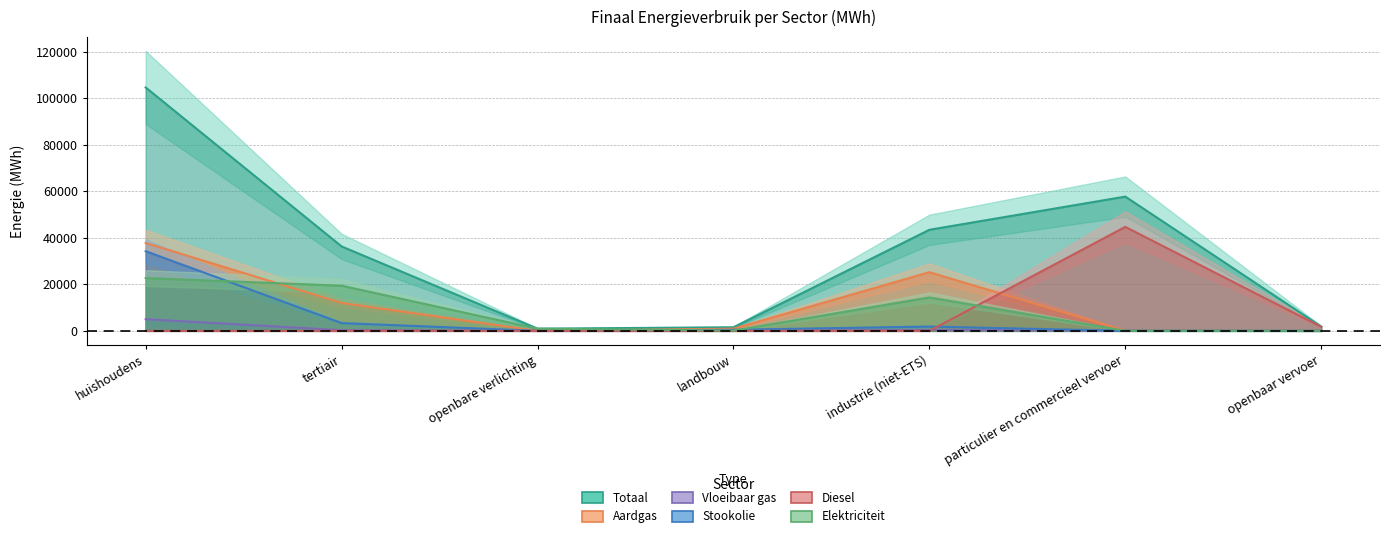

How many intersections are there between Diesel and Aardgas?

1